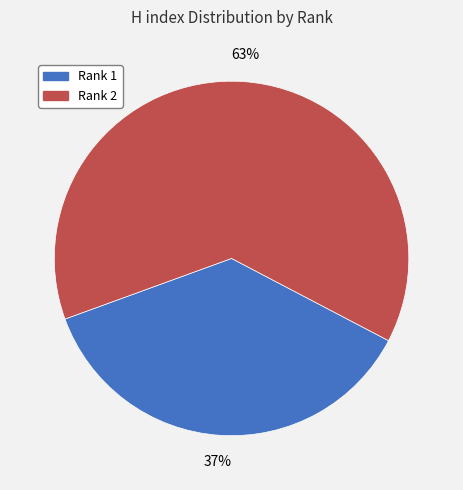

What percentage is the Rank 2 slice, to the nearest percent?

63%